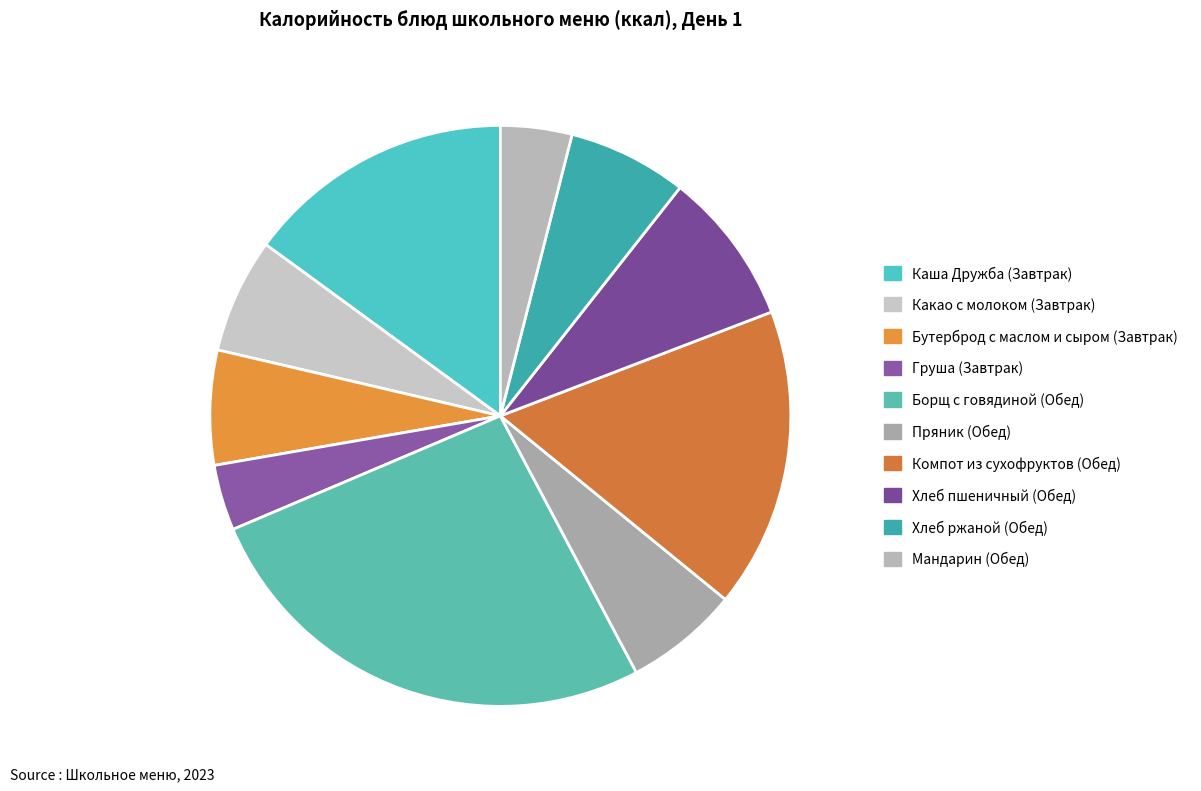

To the nearest percent, what is the average slice percentage?

10%